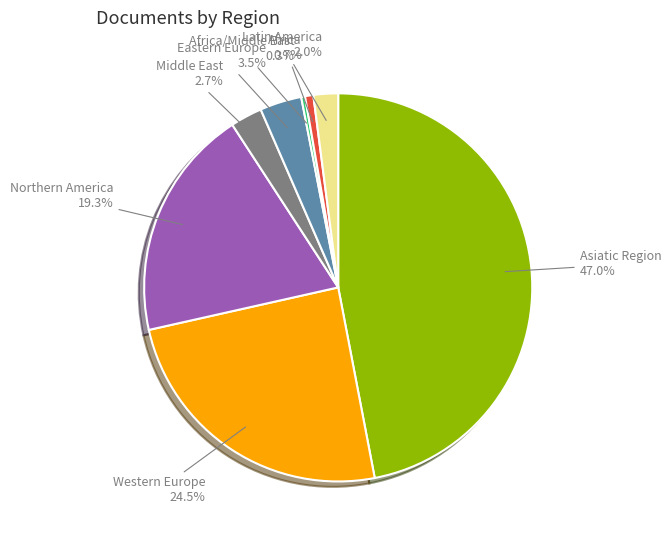

Is the sum of Latin America and Middle East greater than half?

No